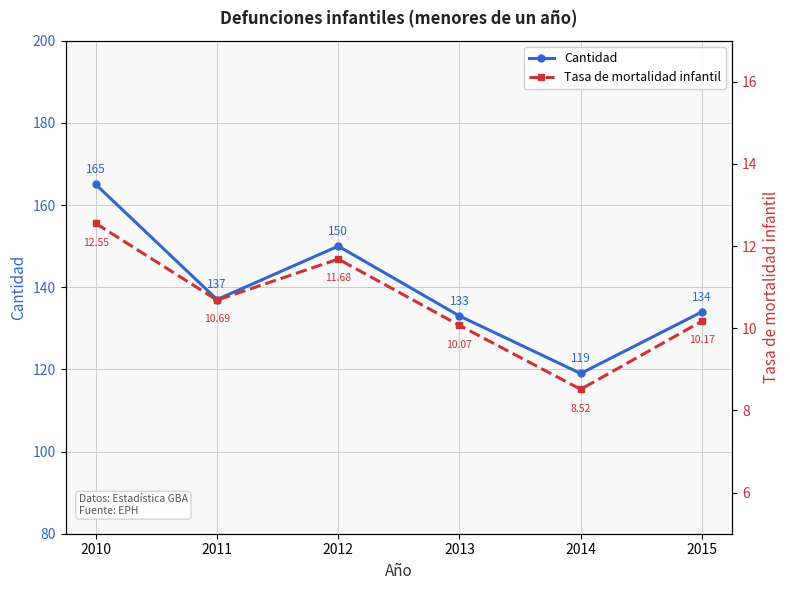

Count the number of categories in the chart.

6